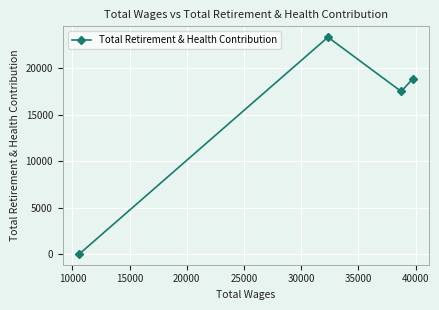

What is the sum of all values?

59774